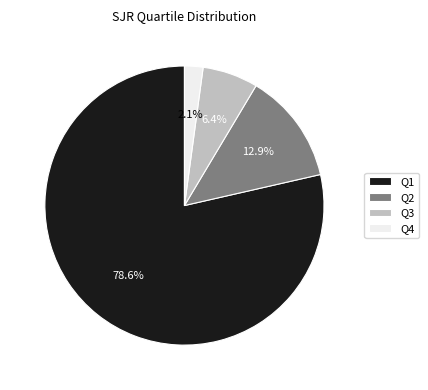

What is the ratio of the value at Q4 to the value at Q2?

0.2